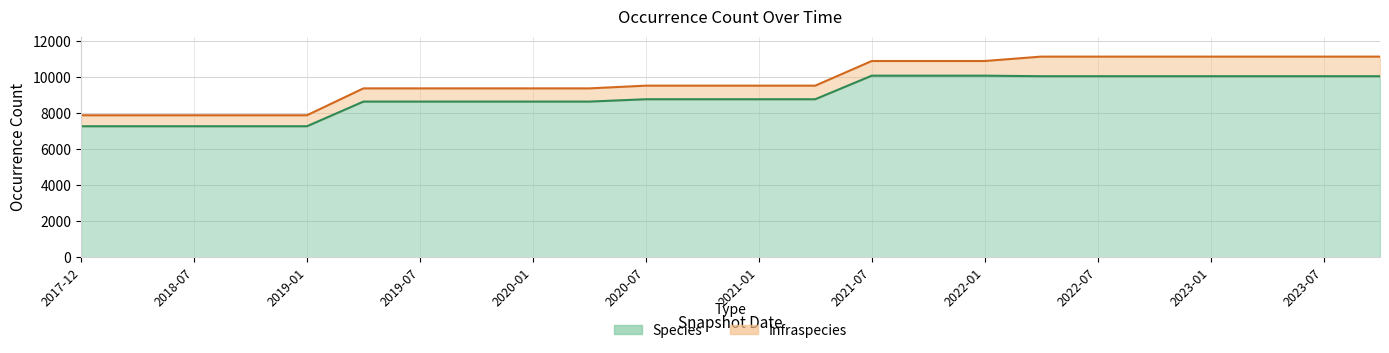

The value at 2020-10-01 is 8771. True or false?

True